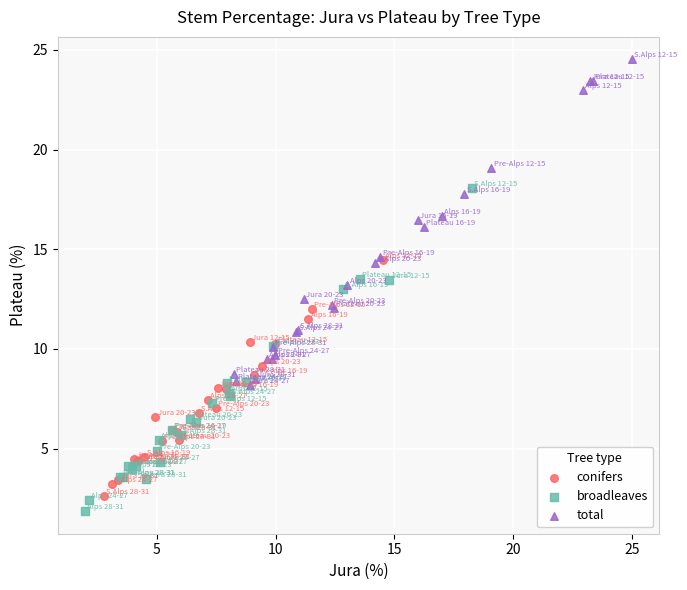

Which series reaches the maximum Y coordinate?

total